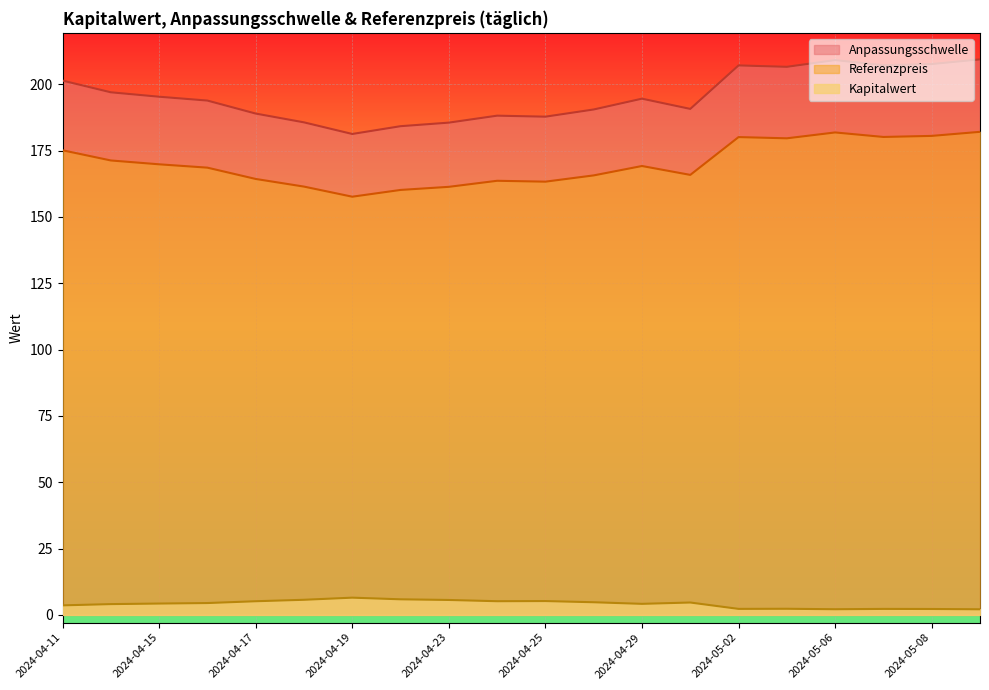

What is the difference between the highest and lowest values at 2024-04-25?

182.6